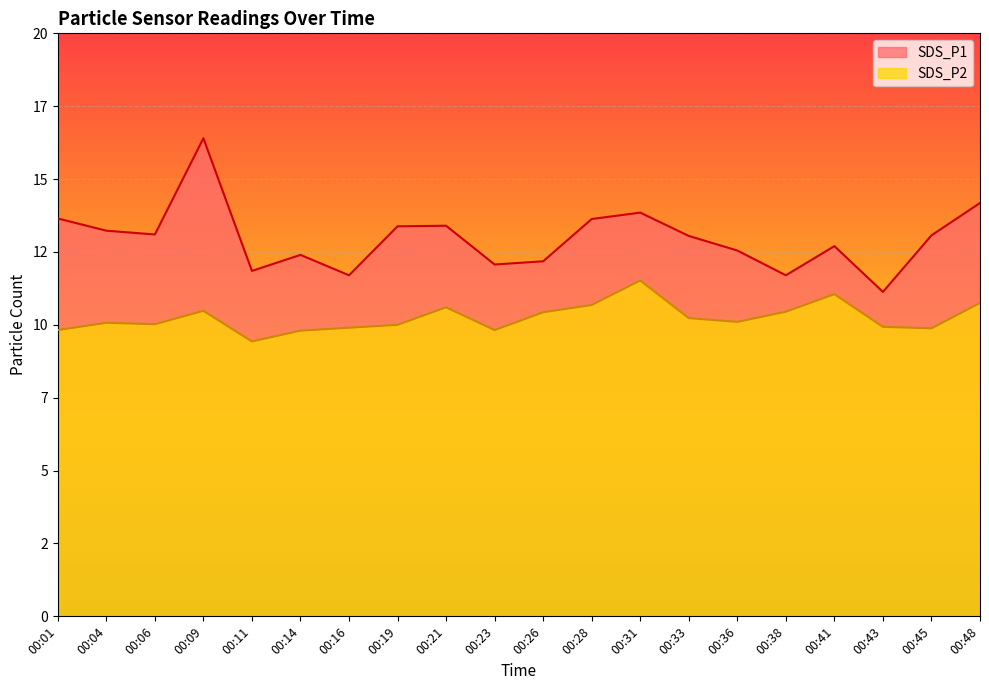

What is the highest value of the SDS_P2 series?

11.5